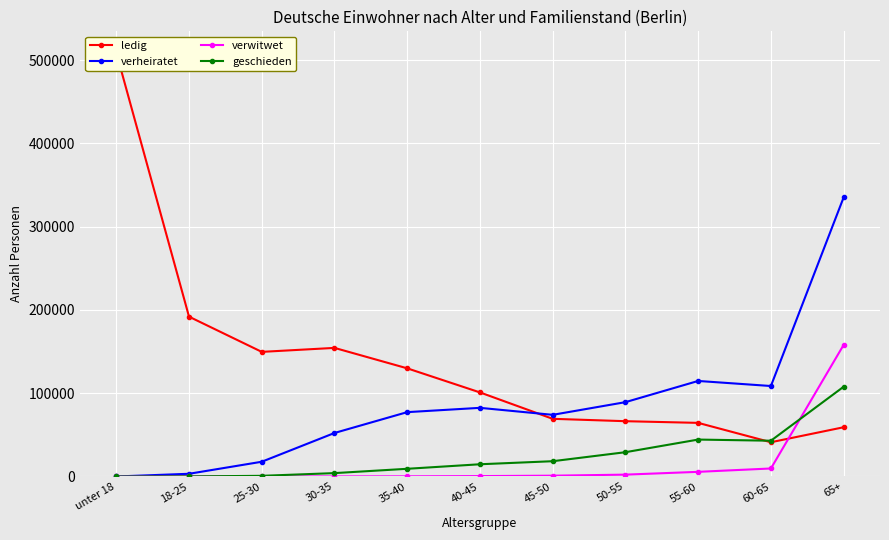

What is the value of the geschieden point at the 8th from the left?

29159